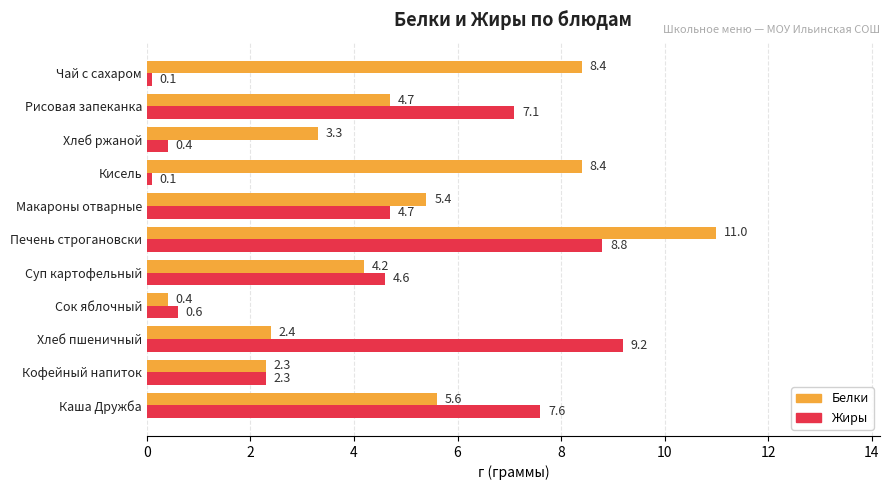

The Жиры series shows 8.8 at Печень строгановски. True or false?

True